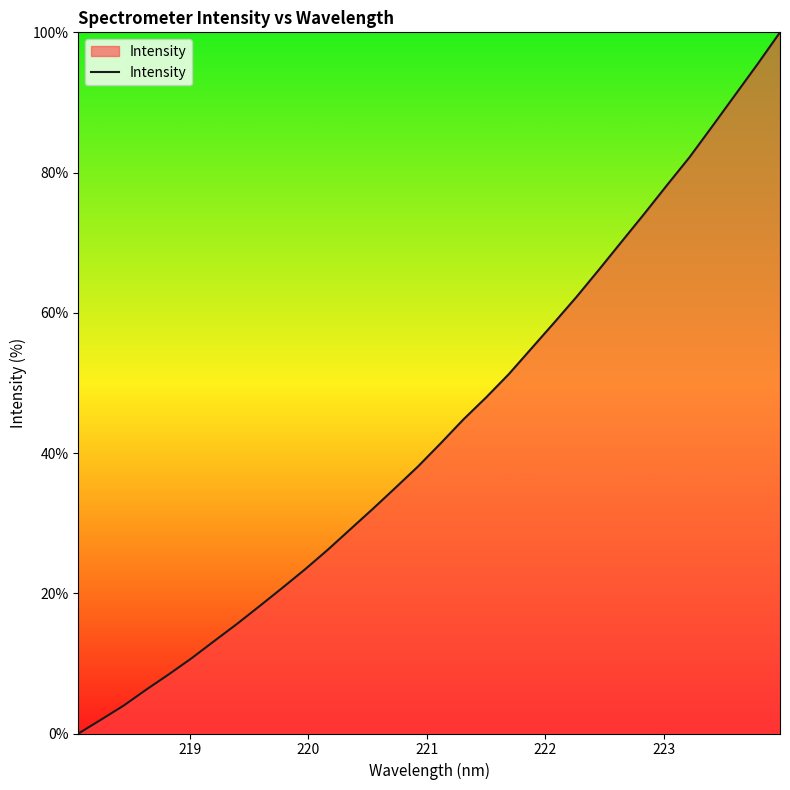

What is the maximum value shown in the chart?

100.0